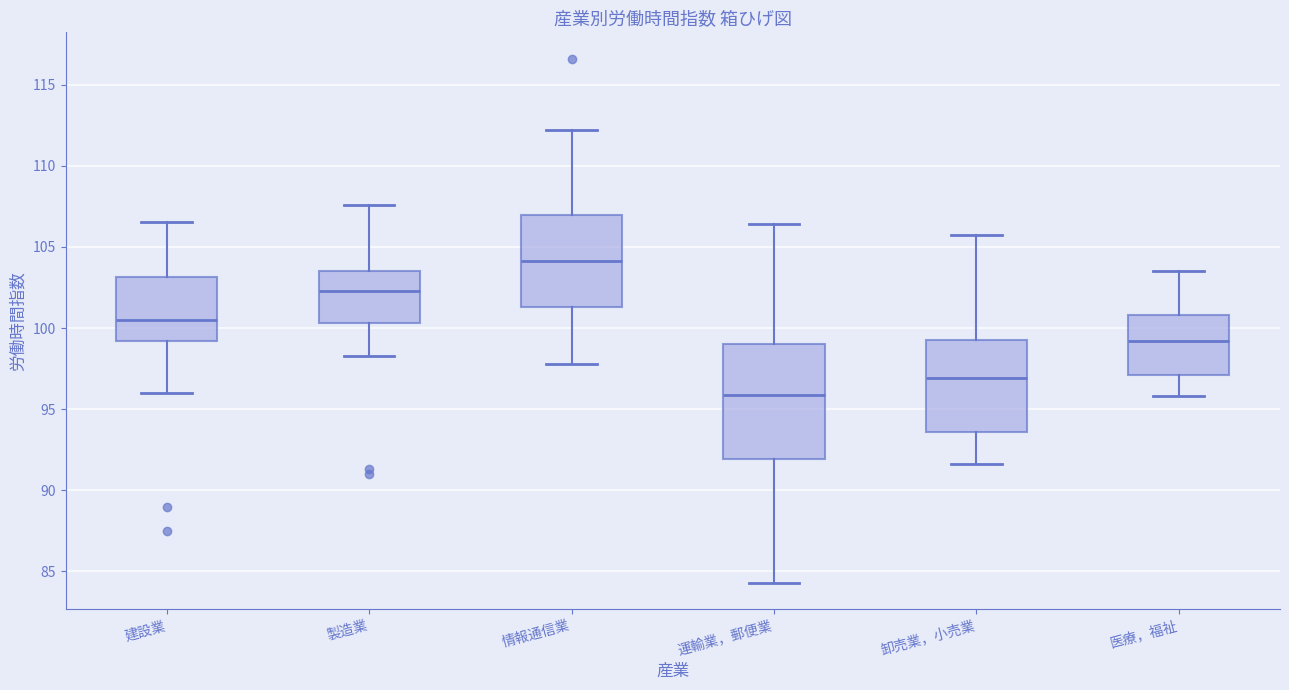

Reading left to right, read every box against the y-axis: the position of its median line, the range the box covers, and the ends of its whiskers. The values are not printed on the chart, so give them approximately, as read against the axis.

建設業: median 100.5, box 99.0 to 103.0, whiskers 96.0 to 106.5
製造業: median 102.5, box 100.5 to 103.5, whiskers 98.5 to 107.5
情報通信業: median 104.0, box 101.5 to 107.0, whiskers 98.0 to 112.0
運輸業，郵便業: median 96.0, box 92.0 to 99.0, whiskers 84.5 to 106.5
卸売業，小売業: median 97.0, box 93.5 to 99.5, whiskers 91.5 to 105.5
医療，福祉: median 99.0, box 97.0 to 101.0, whiskers 96.0 to 103.5